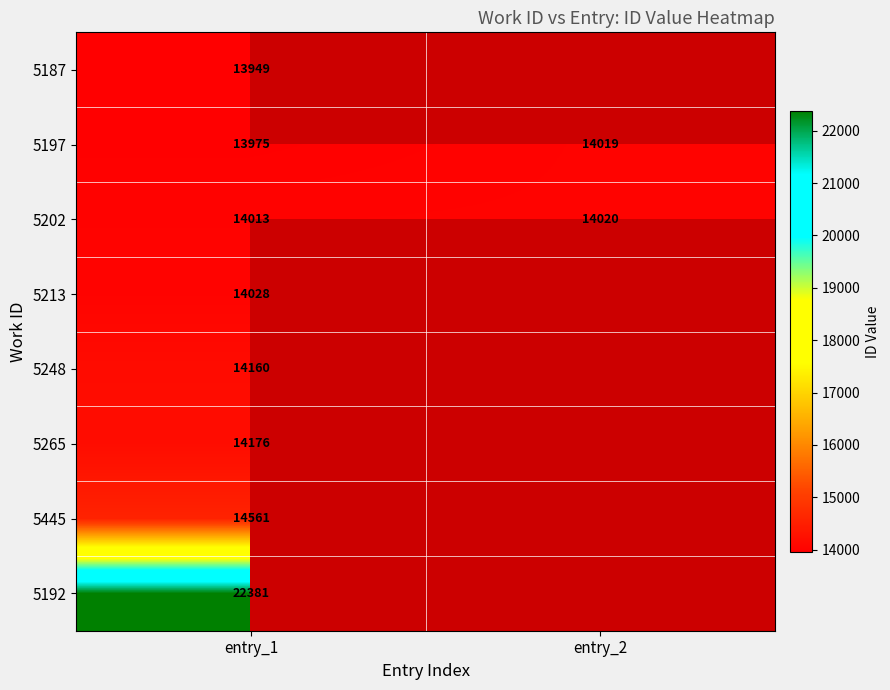

How many data points does each series have?

2